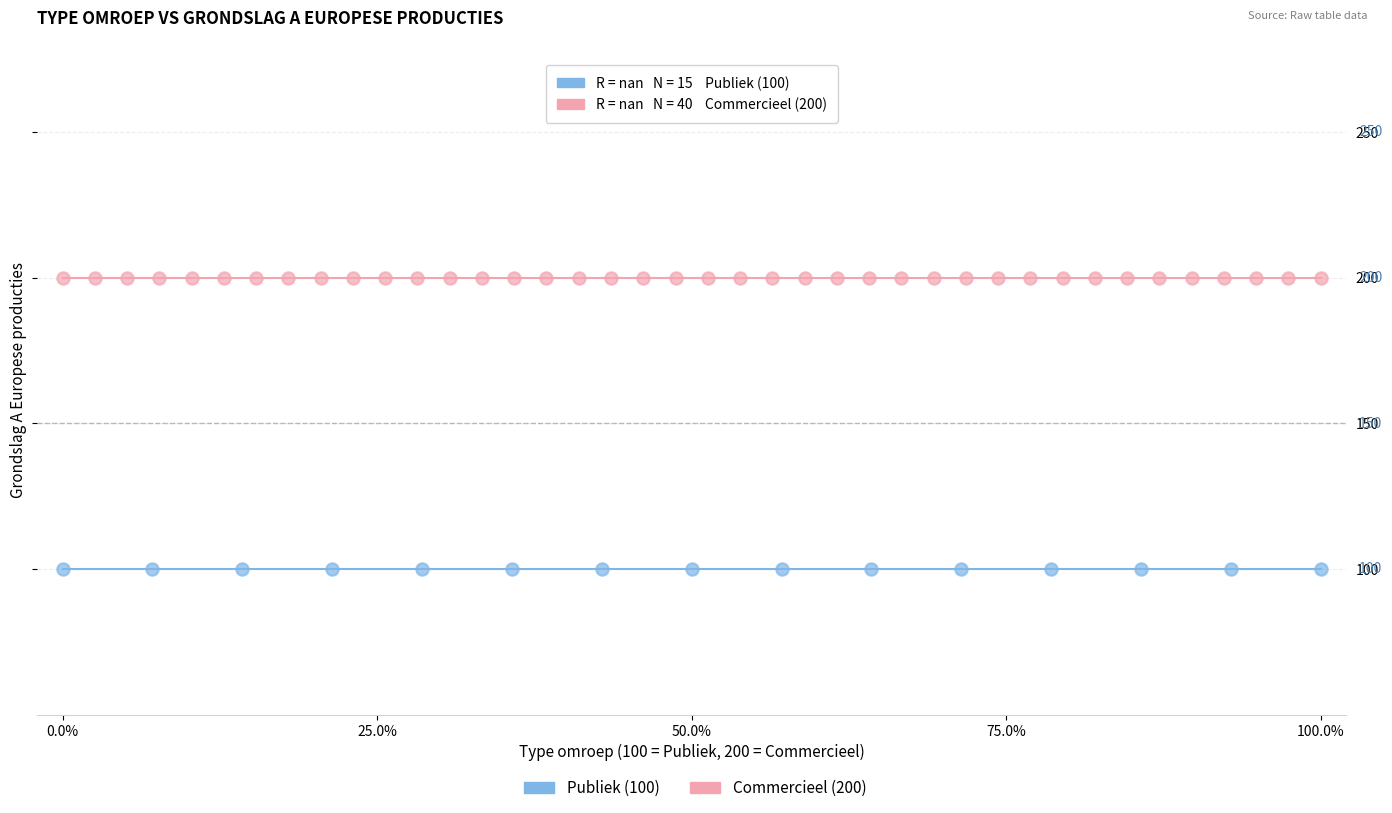

Which series contains the highest Y value?

Commercieel (200)